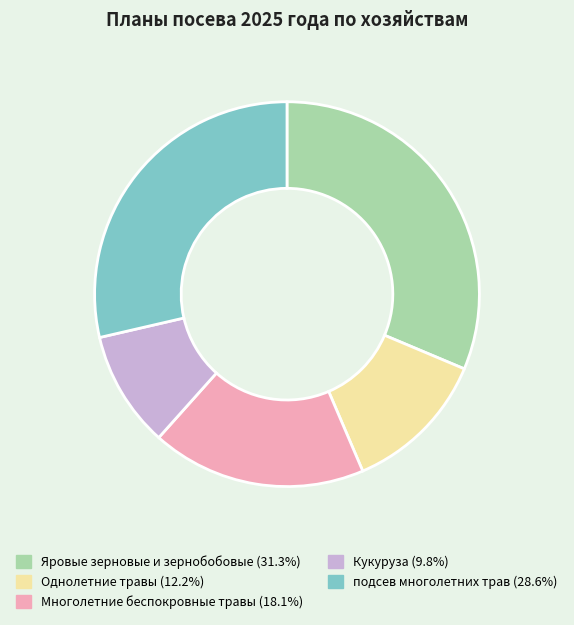

What is the smallest slice in the pie chart?

Кукуруза